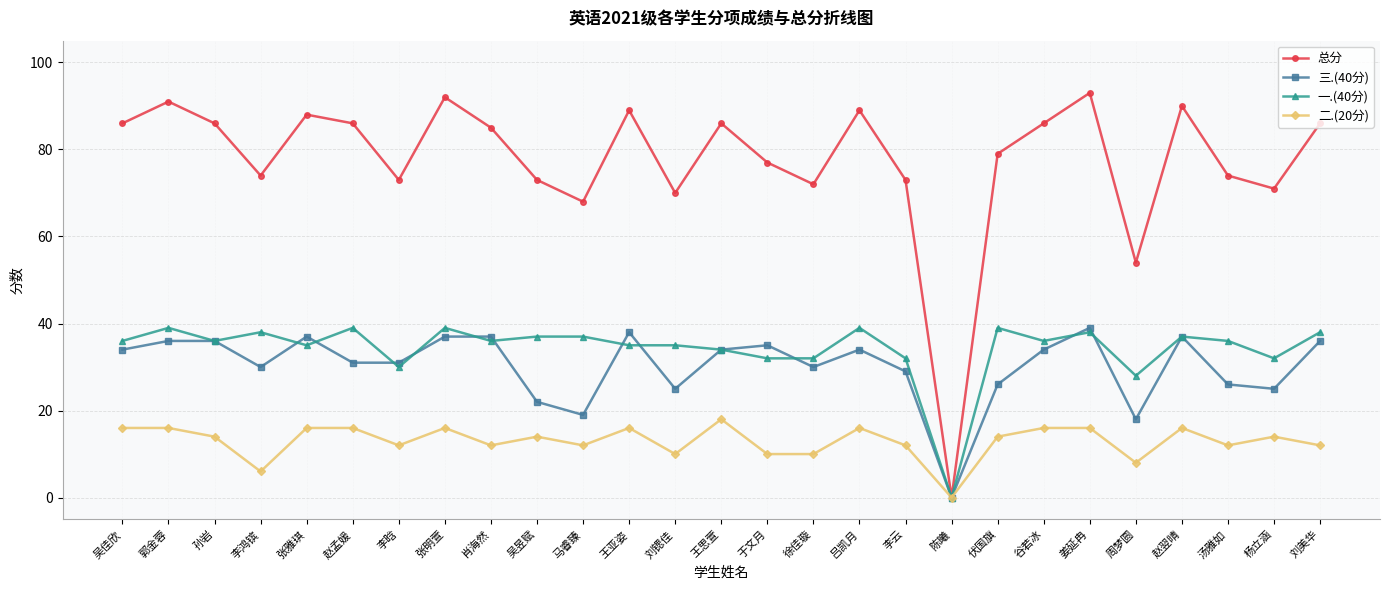

Which series changed the most between 孙岩 and 李晗?

总分